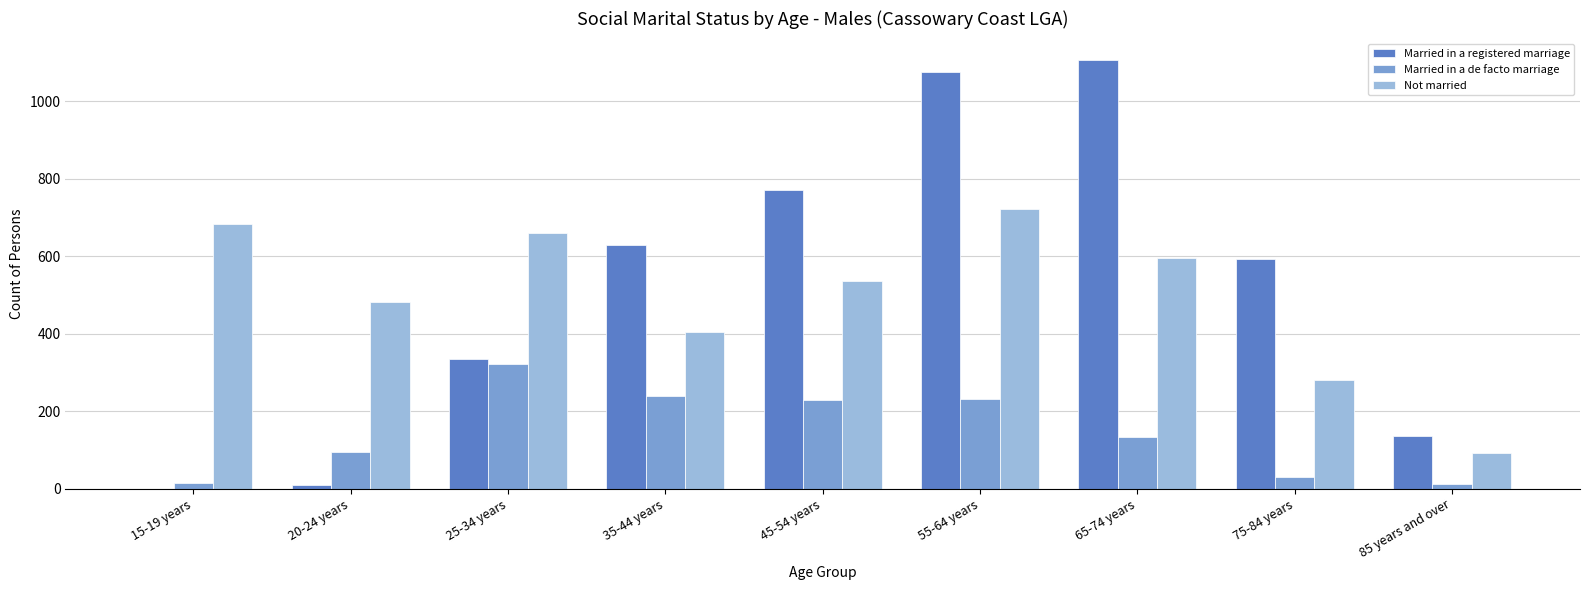

What is the sum of all Married in a registered marriage values?

4655